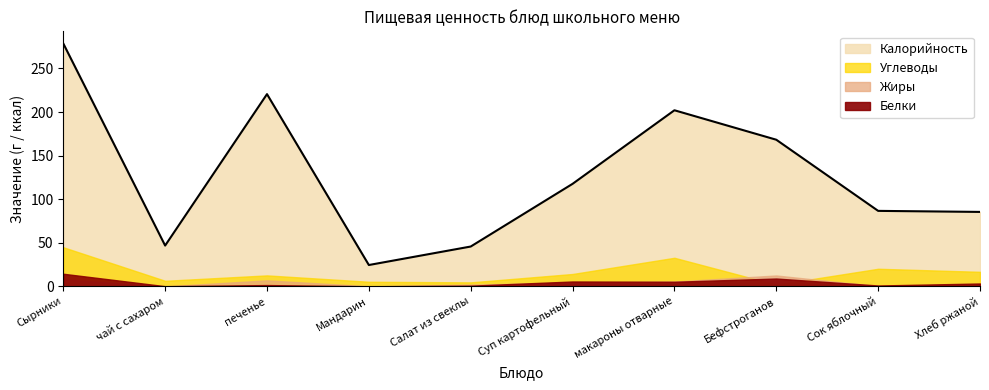

Is it true that Жиры equals 4.8 at печенье?

False